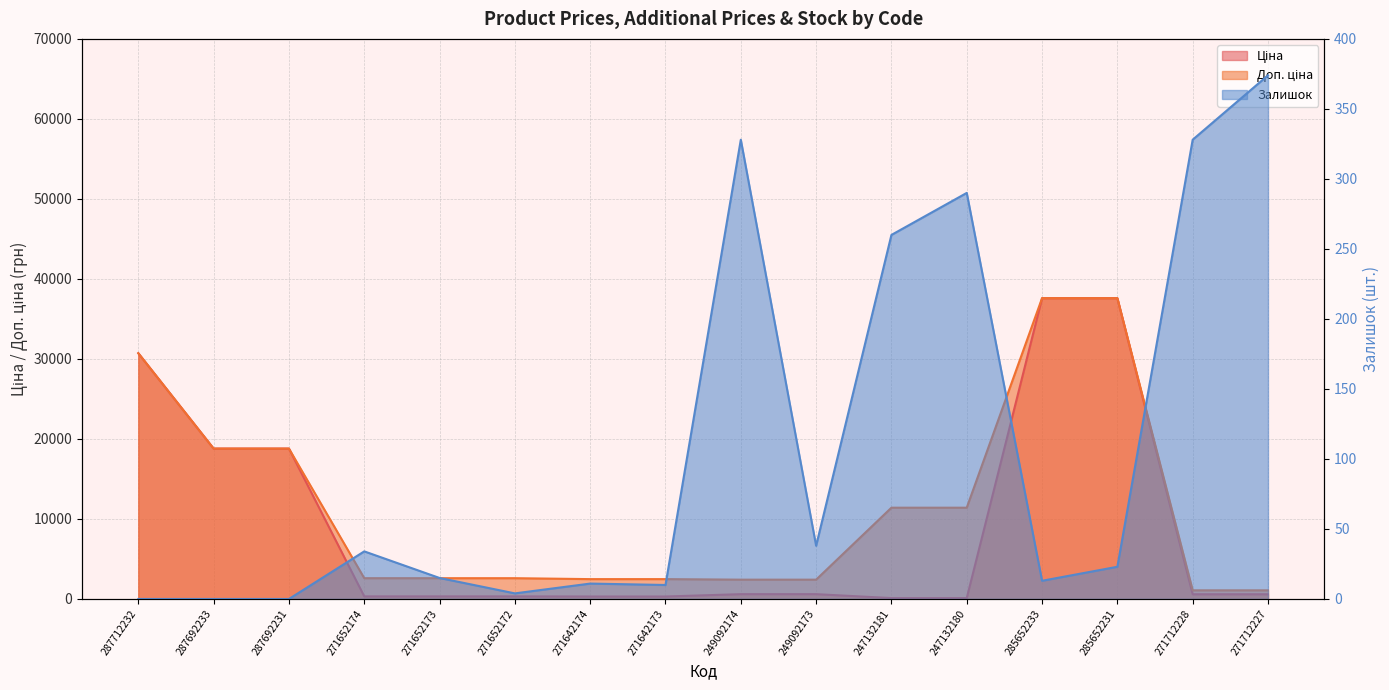

What is the difference between the second highest and second lowest values in the Залишок series?

328.0